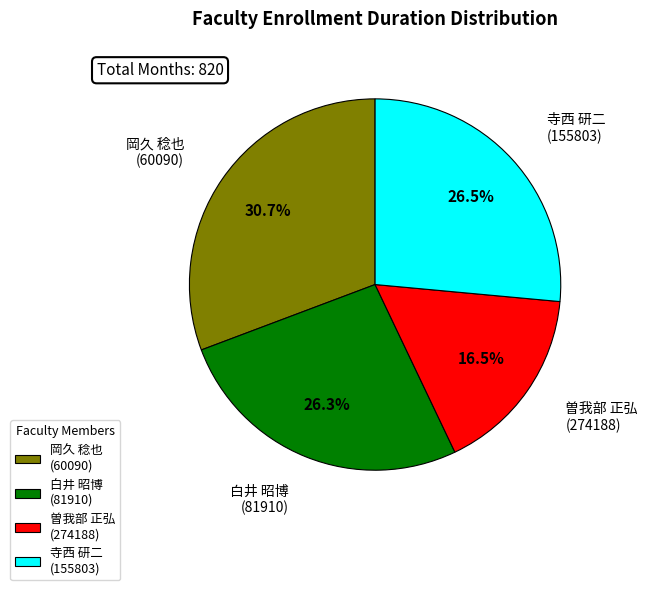

Is there any slice that represents more than half of the pie?

No